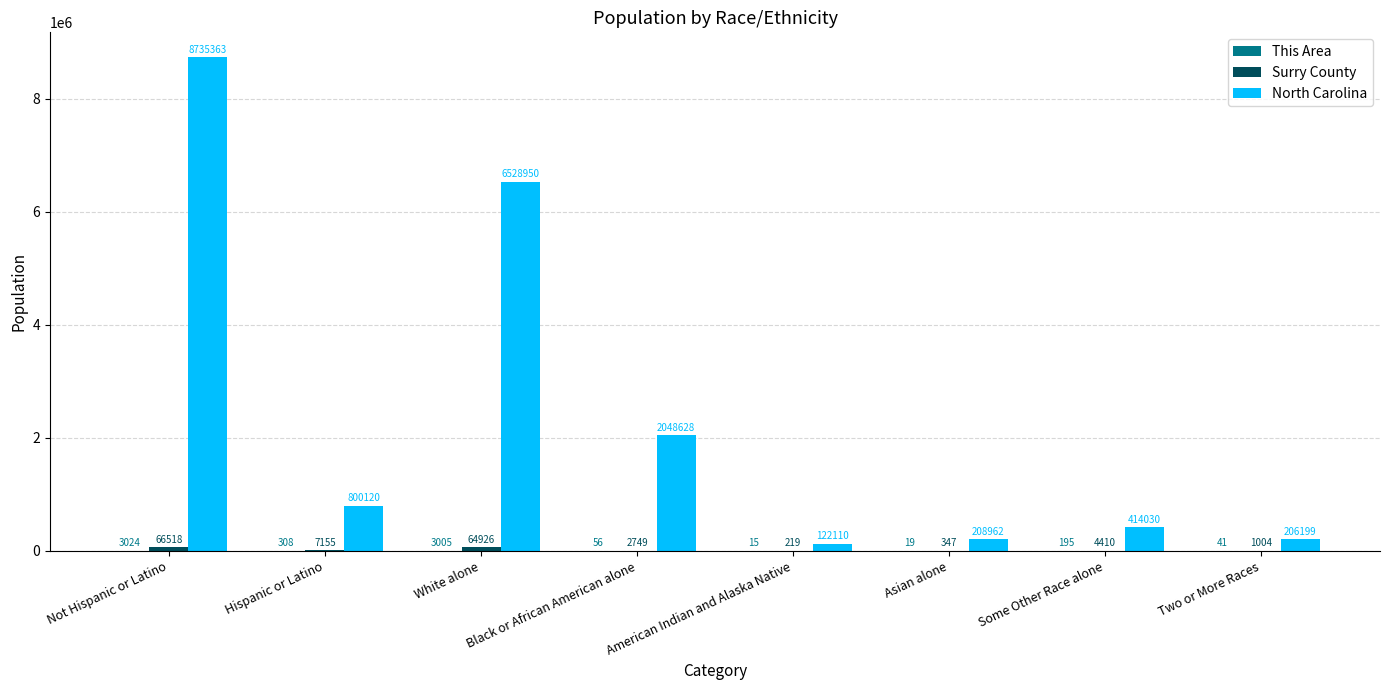

At which label does North Carolina first exceed 800120?

Not Hispanic or Latino